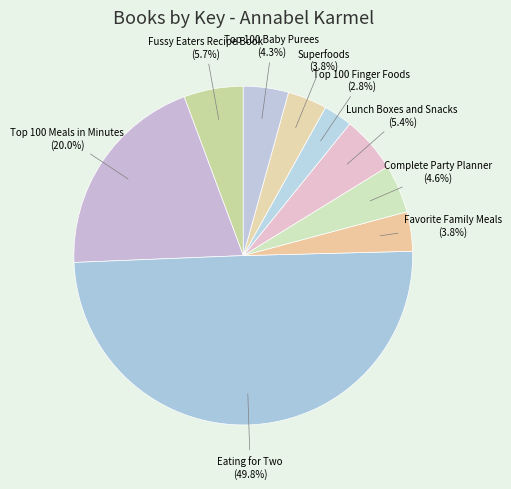

To the nearest percent, what portion does Fussy Eaters Recipe Book represent?

6%